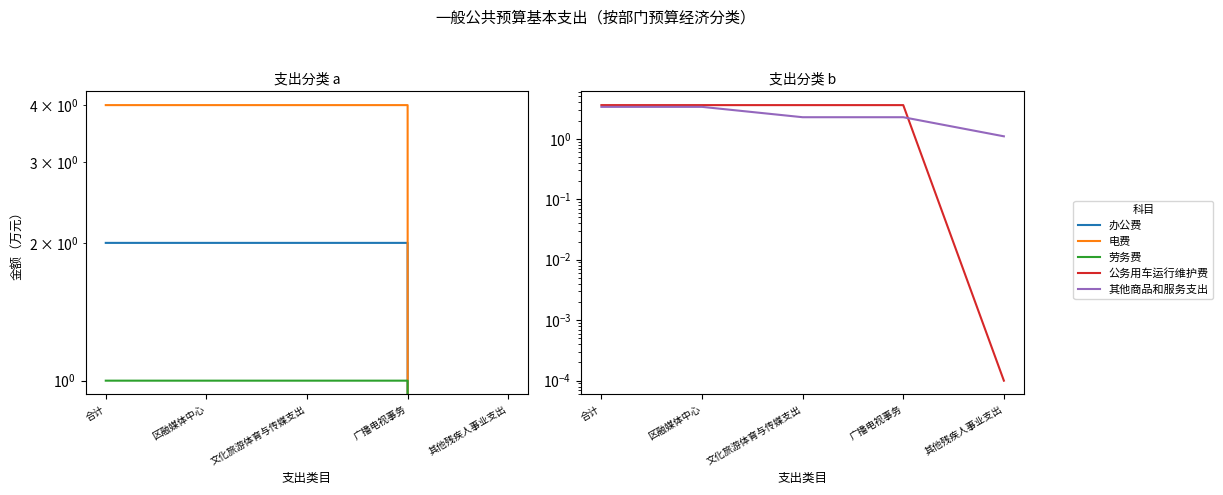

Reading right to left, transcribe all the data shown in this chart.

办公费: 其他残疾人事业支出=0.0	广播电视事务=2.0	文化旅游体育与传媒支出=2.0	区融媒体中心=2.0	合计=2.0
电费: 其他残疾人事业支出=0.0	广播电视事务=4.0	文化旅游体育与传媒支出=4.0	区融媒体中心=4.0	合计=4.0
劳务费: 其他残疾人事业支出=0.0	广播电视事务=1.0	文化旅游体育与传媒支出=1.0	区融媒体中心=1.0	合计=1.0
公务用车运行维护费: 其他残疾人事业支出=0.0	广播电视事务=3.6	文化旅游体育与传媒支出=3.6	区融媒体中心=3.6	合计=3.6
其他商品和服务支出: 其他残疾人事业支出=1.1	广播电视事务=2.3	文化旅游体育与传媒支出=2.3	区融媒体中心=3.4	合计=3.4